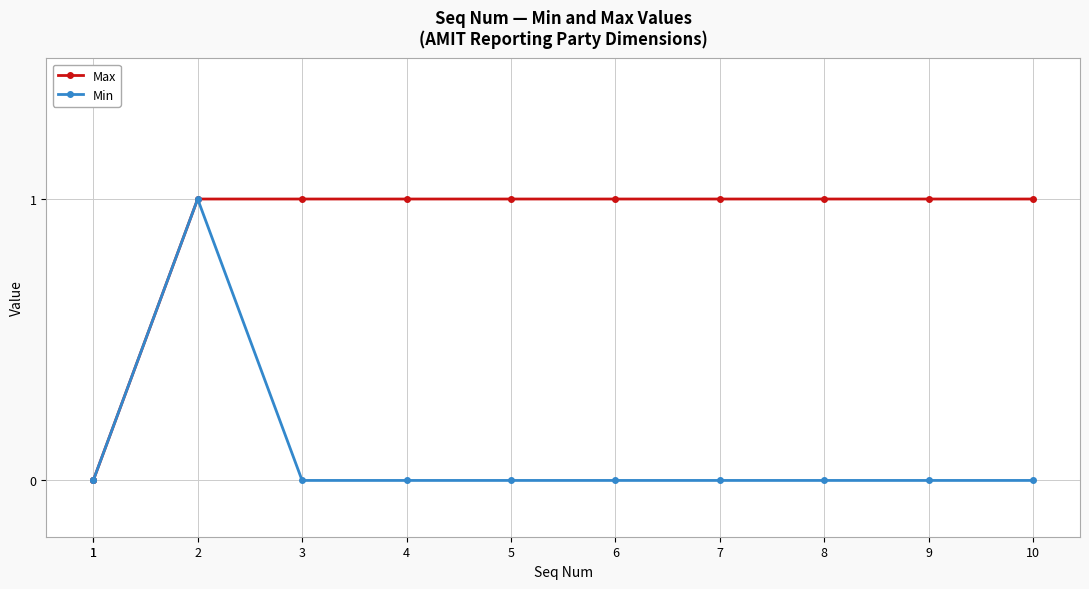

Rank the series by their maximum value, from lowest to highest.

Max, Min